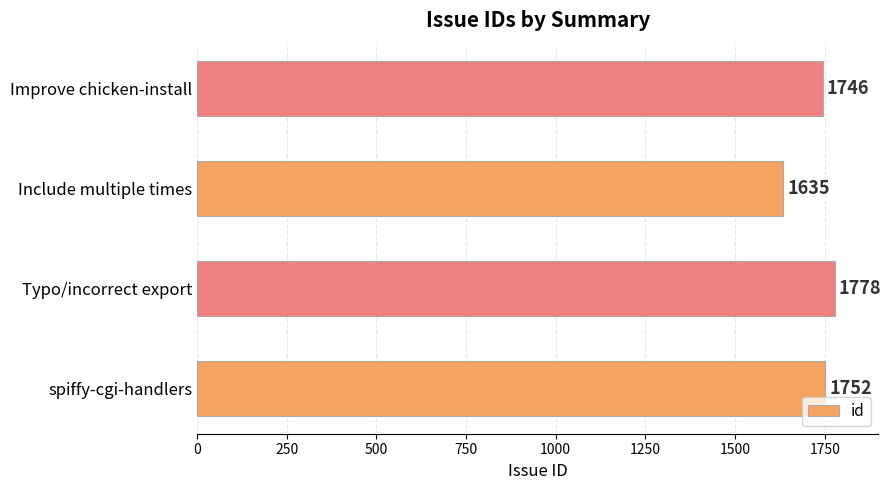

Reading bottom to top, list all the values displayed in this chart.

spiffy-cgi-handlers=1752	Typo/incorrect export=1778	Include multiple times=1635	Improve chicken-install=1746